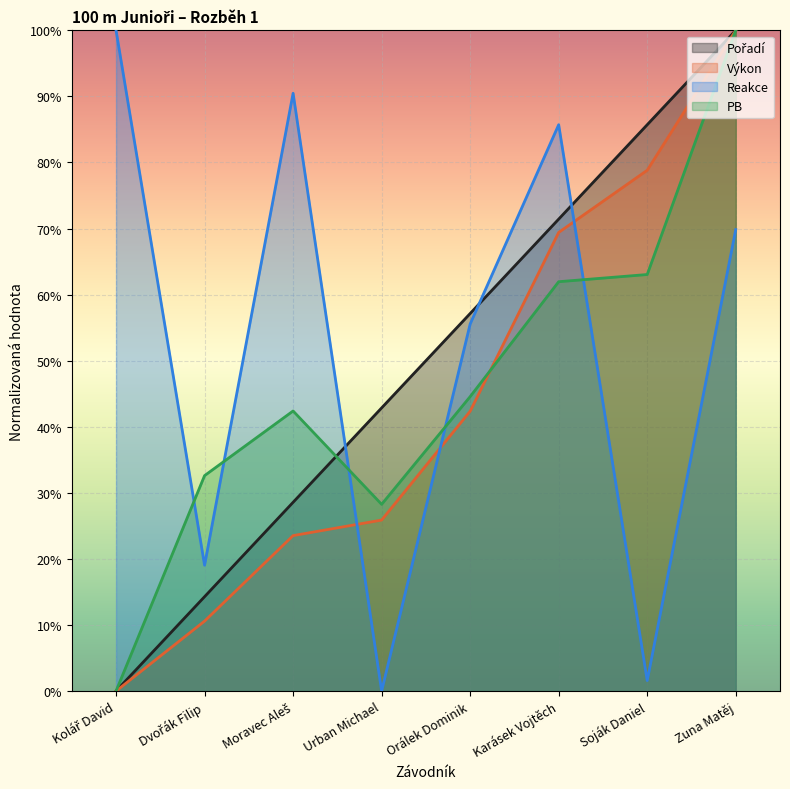

What is the label of the 4th point from the left?

Urban Michael